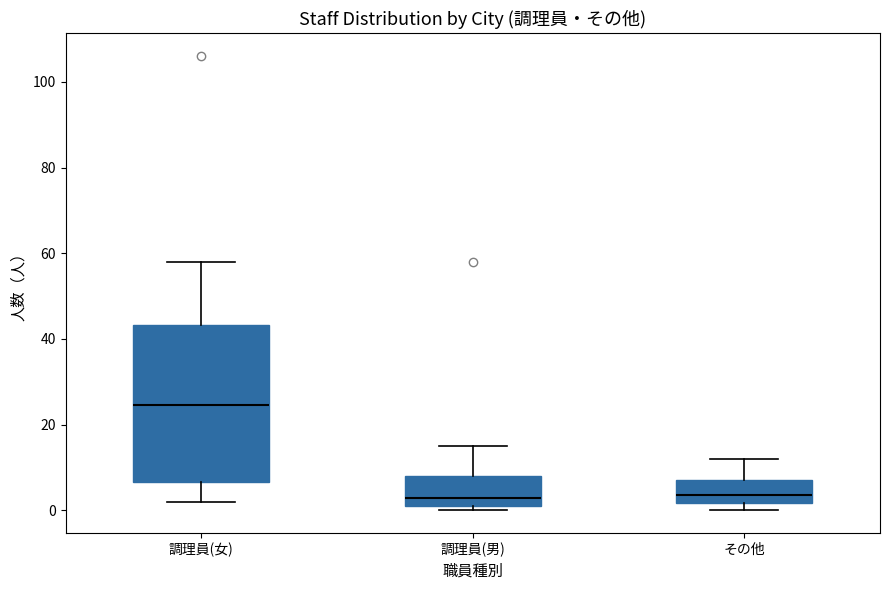

Reading left to right, read every box against the y-axis: the position of its median line, the range the box covers, and the ends of its whiskers. The values are not printed on the chart, so give them approximately, as read against the axis.

調理員(女): median 24, box 6 to 44, whiskers 2 to 58
調理員(男): median 4, box 2 to 8, whiskers 0 to 16
その他: median 4, box 2 to 8, whiskers 0 to 12